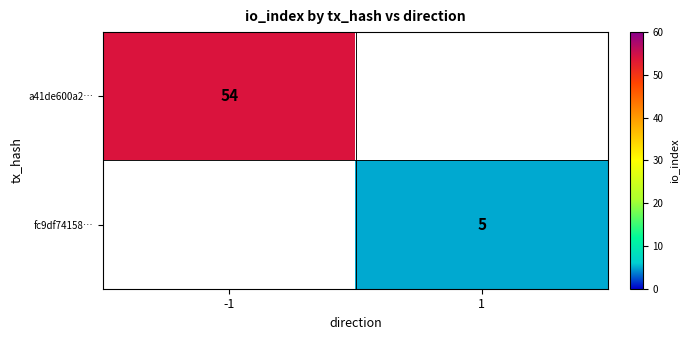

Is it true that a41de600a2… equals 54 at -1?

True